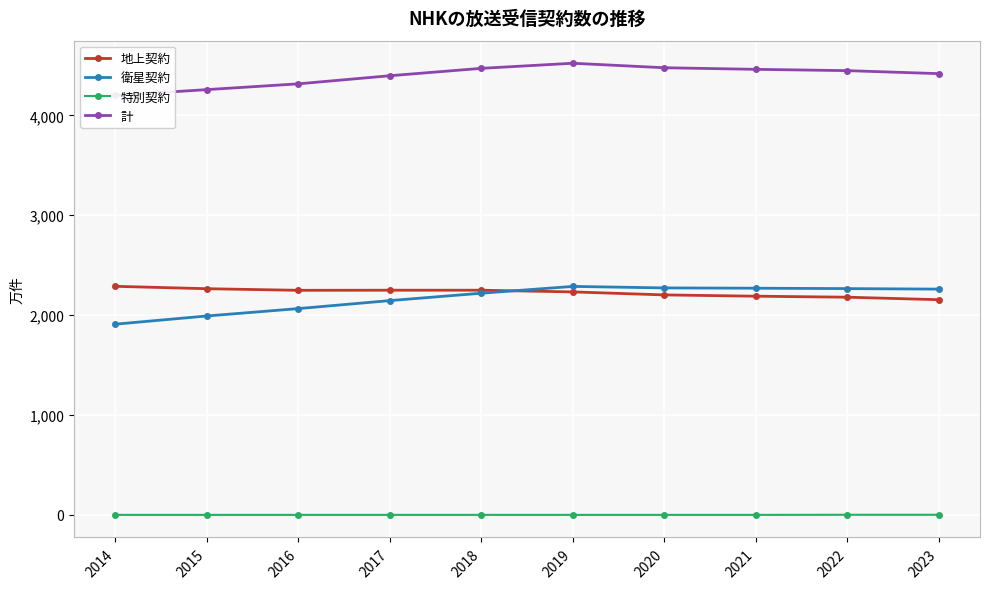

Between 2016 and 2023, which is larger?

2016